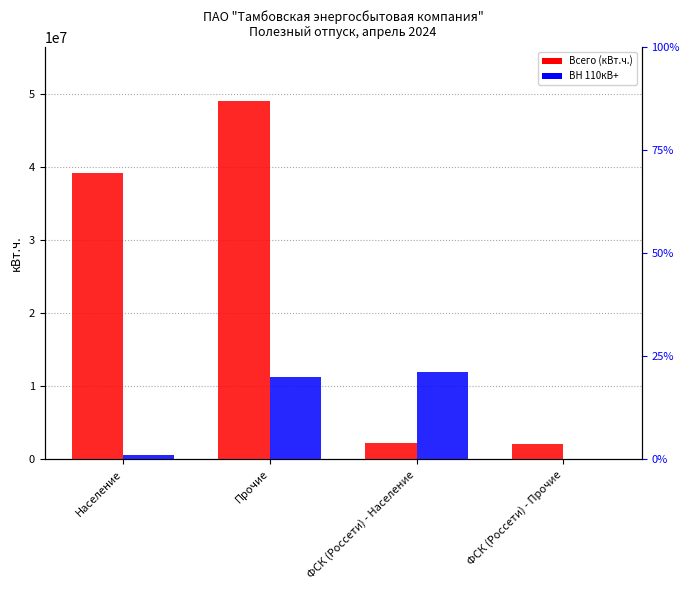

Which series has the widest spread of values?

Всего (кВт.ч.)